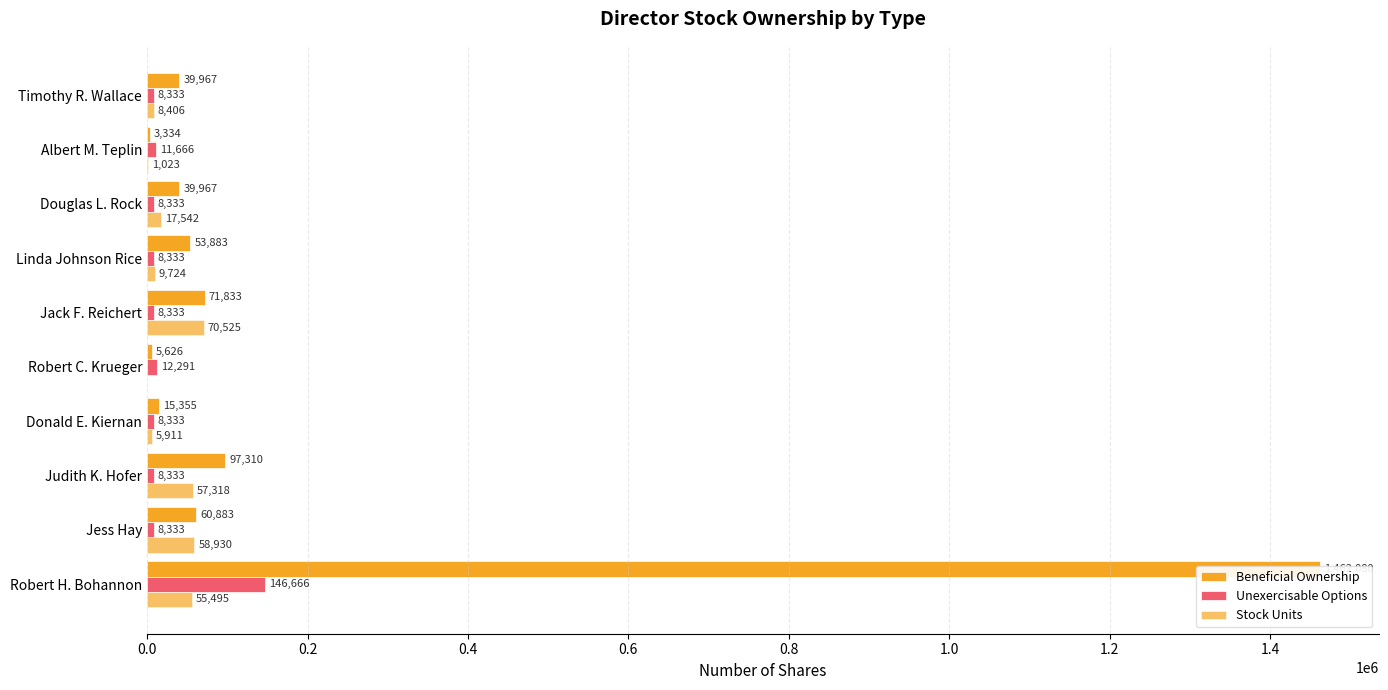

At how many categories does at least one series exceed 1119063?

1